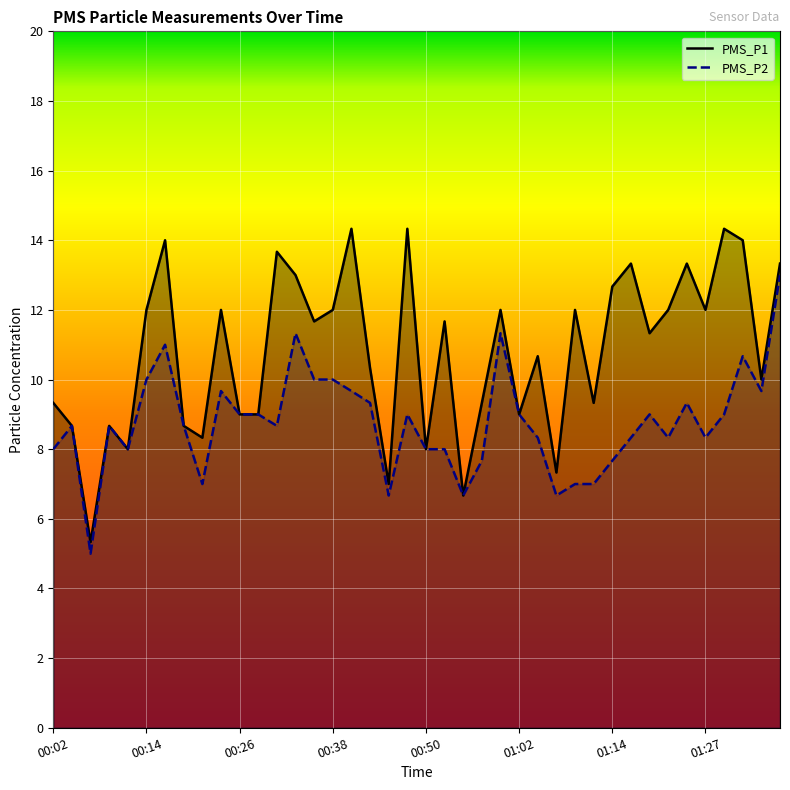

At which category does the chart reach its minimum across all series?

00:07